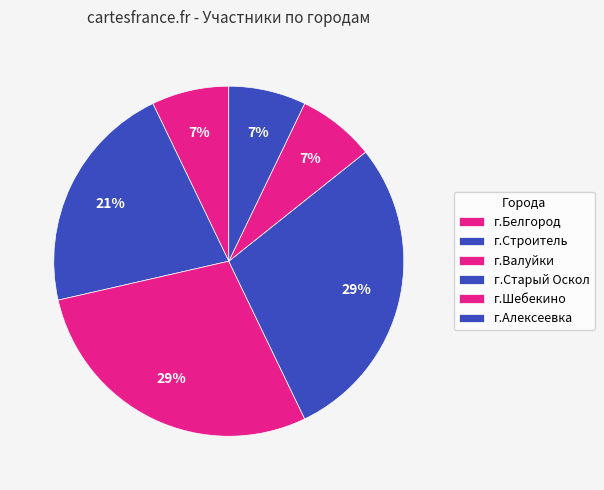

The г.Строитель slice represents 11% of the pie. True or false?

False